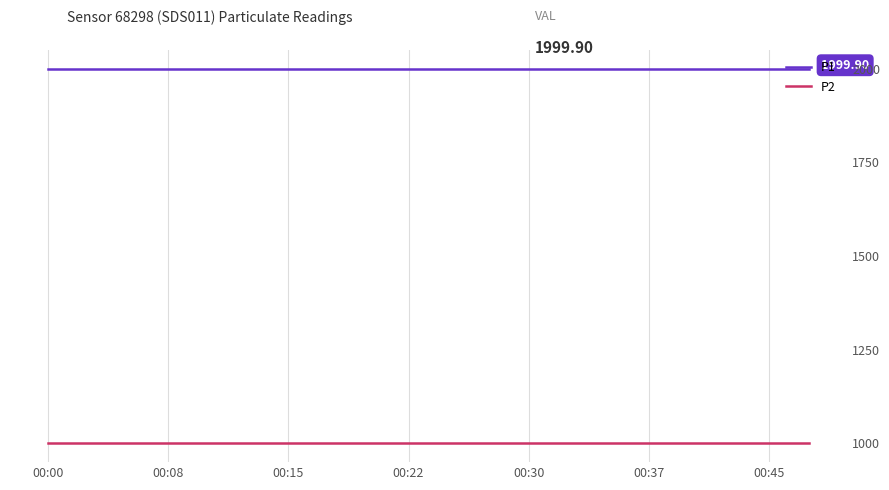

Reading right to left, transcribe all the data shown in this chart.

P1: 1999.9	1999.9	1999.9	1999.9	1999.9	1999.9	1999.9	1999.9	1999.9	1999.9	1999.9	1999.9	1999.9	1999.9	1999.9	1999.9	1999.9	1999.9	1999.9	1999.9
P2: 999.9	999.9	999.9	999.9	999.9	999.9	999.9	999.9	999.9	999.9	999.9	999.9	999.9	999.9	999.9	999.9	999.9	999.9	999.9	999.9